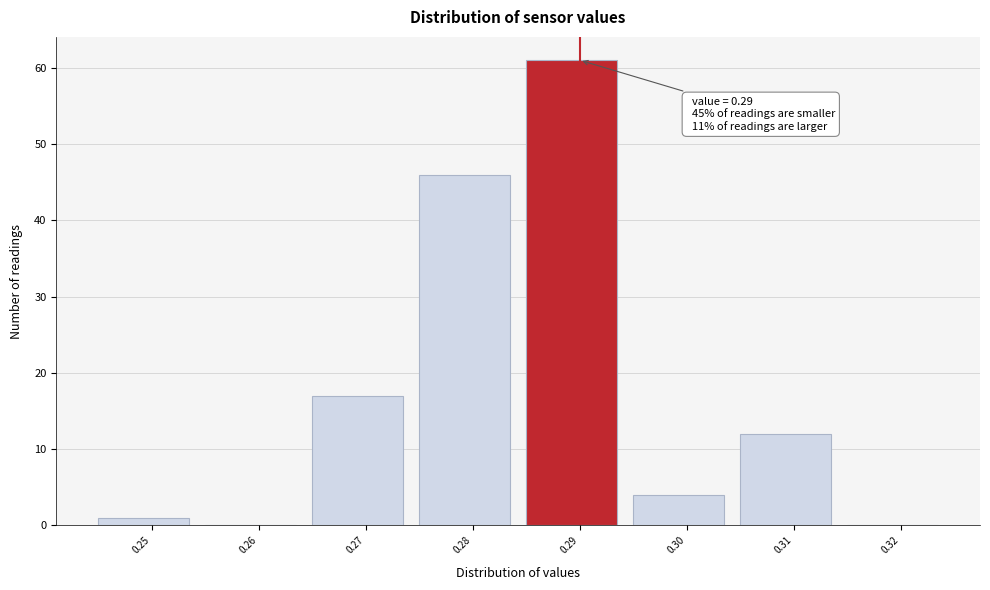

Over which range of the x-axis is the bar tallest?

0.285 to 0.295